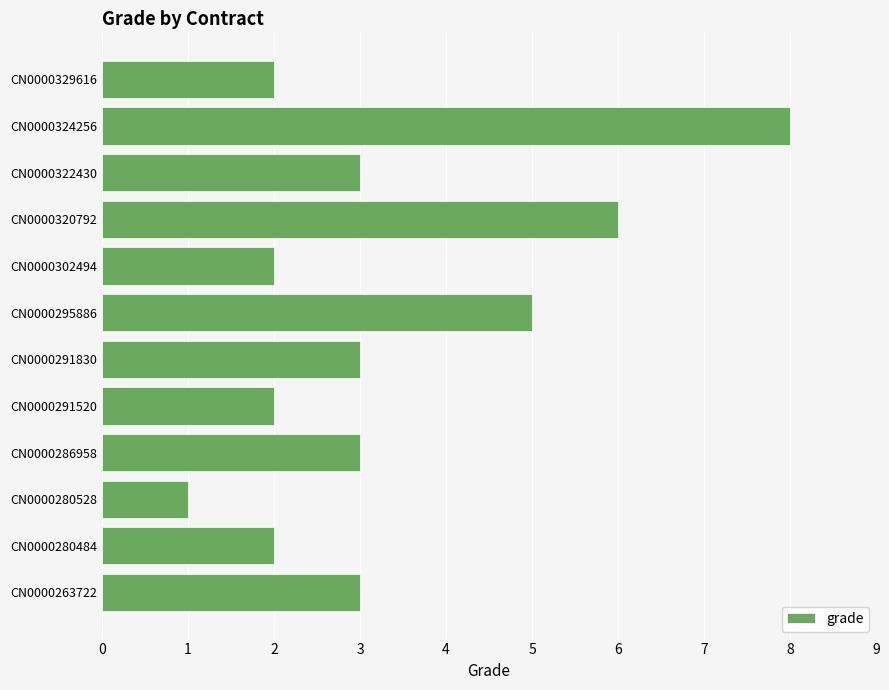

The value at CN0000322430 is 1. True or false?

False